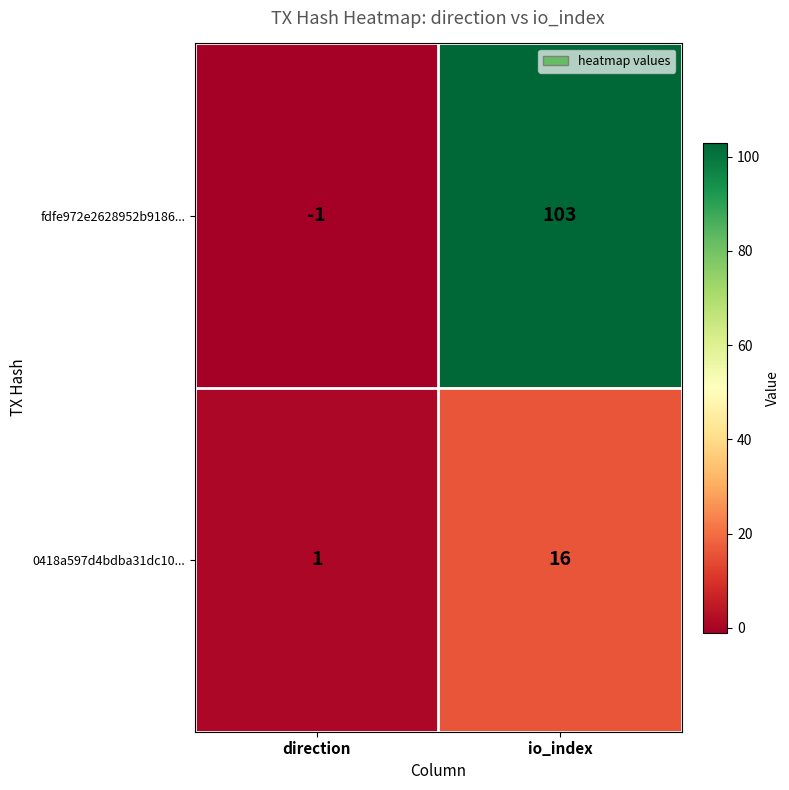

Is the value of fdfe972e2628952b9186... at io_index greater than the value of 0418a597d4bdba31dc10... at direction?

Yes